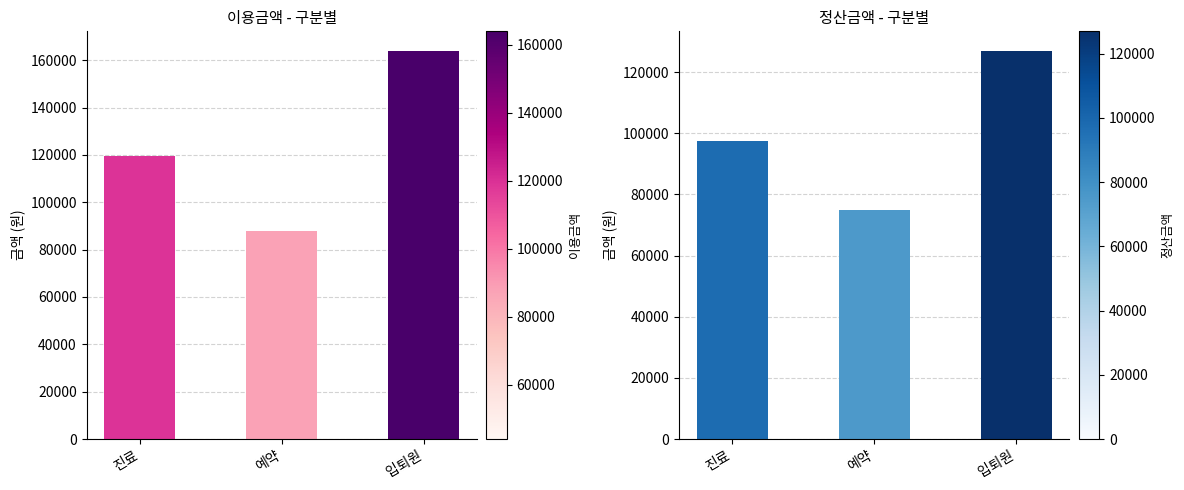

Reading left to right, transcribe all the data shown in this chart.

이용금액: 119350	87955	163975
정산금액: 97350	74955	126975